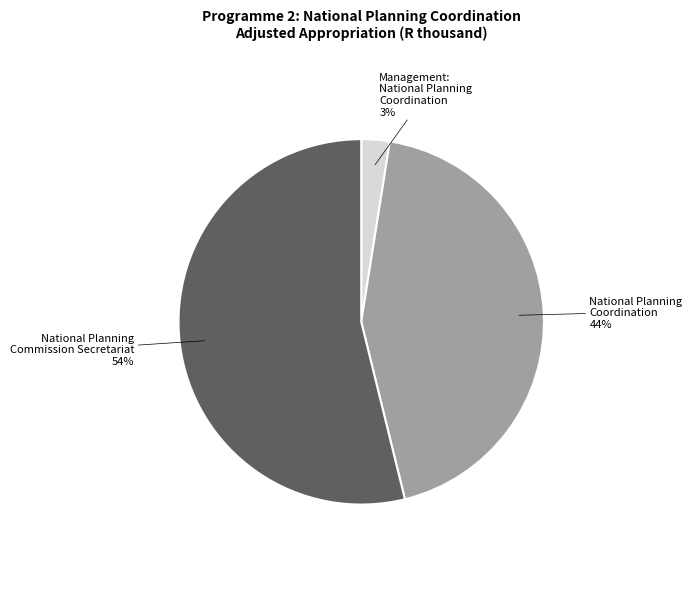

Is there any slice that represents more than half of the pie?

Yes